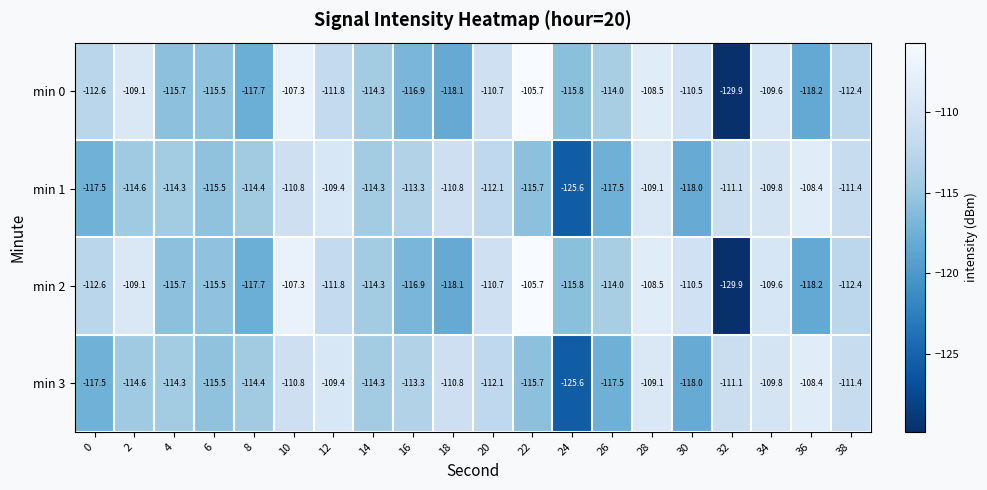

What is the total value across all series at 14?

-457.2